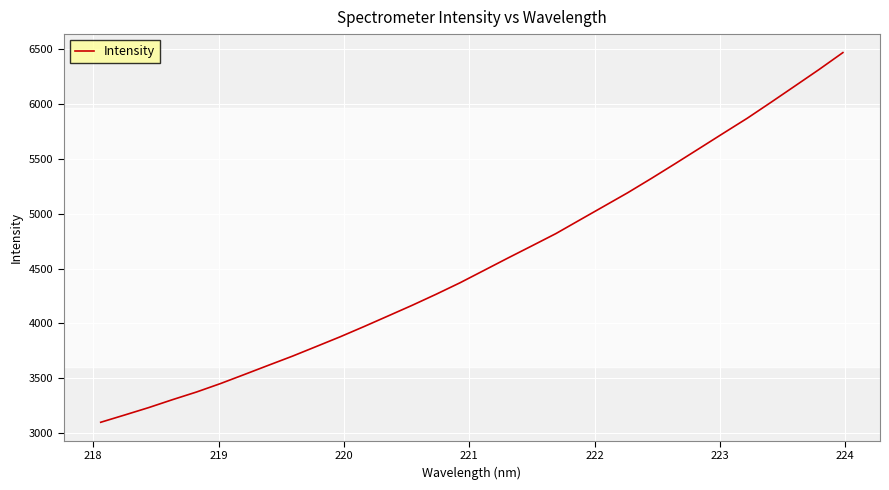

What is the maximum value shown in the chart?

6463.4